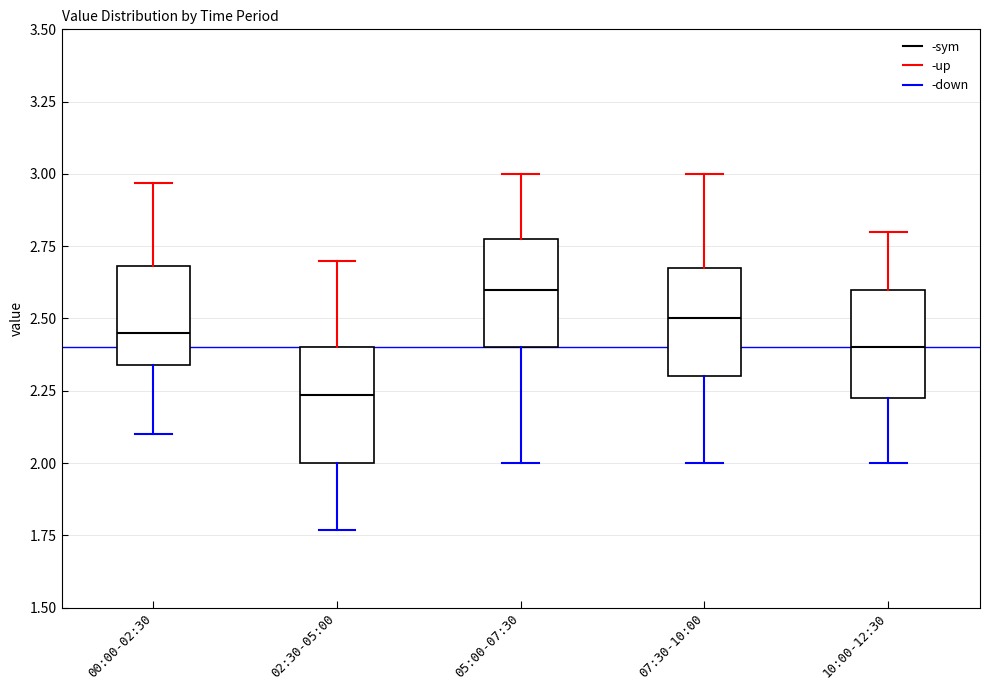

Reading left to right, read every box against the y-axis: the position of its median line, the range the box covers, and the ends of its whiskers. The values are not printed on the chart, so give them approximately, as read against the axis.

00:00-02:30: median 2.45, box 2.35 to 2.70, whiskers 2.10 to 2.95
02:30-05:00: median 2.25, box 2.00 to 2.40, whiskers 1.75 to 2.70
05:00-07:30: median 2.60, box 2.40 to 2.80, whiskers 2.00 to 3.00
07:30-10:00: median 2.50, box 2.30 to 2.70, whiskers 2.00 to 3.00
10:00-12:30: median 2.40, box 2.25 to 2.60, whiskers 2.00 to 2.80